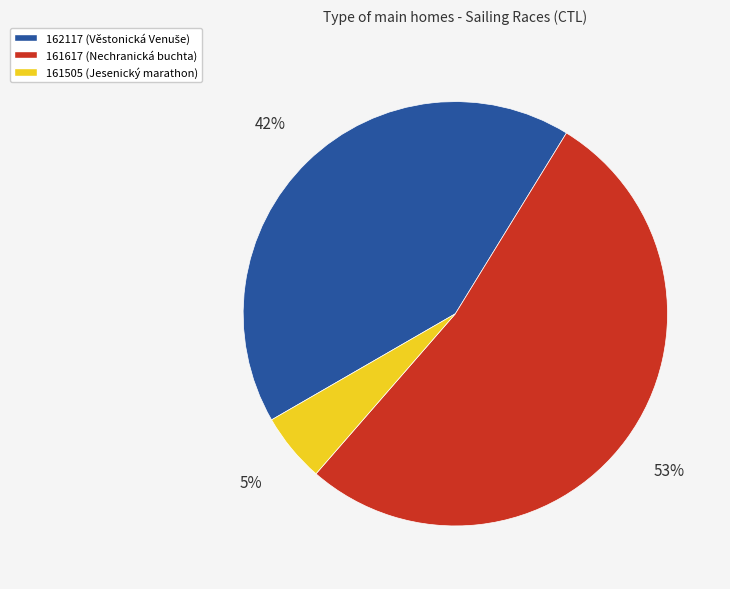

Which category accounts for the majority?

161617